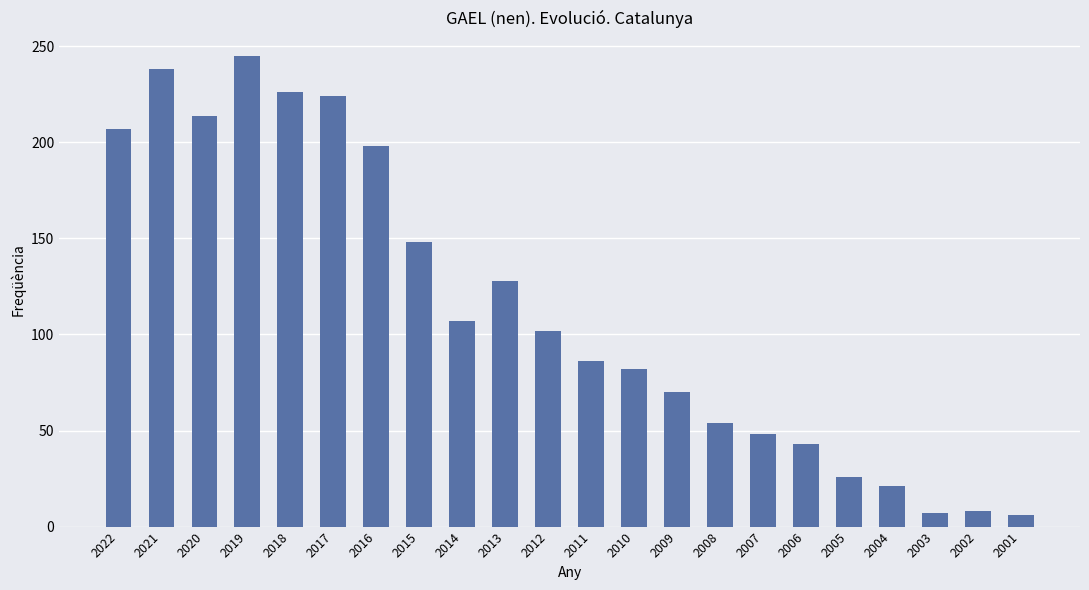

How many bars are there in total?

22